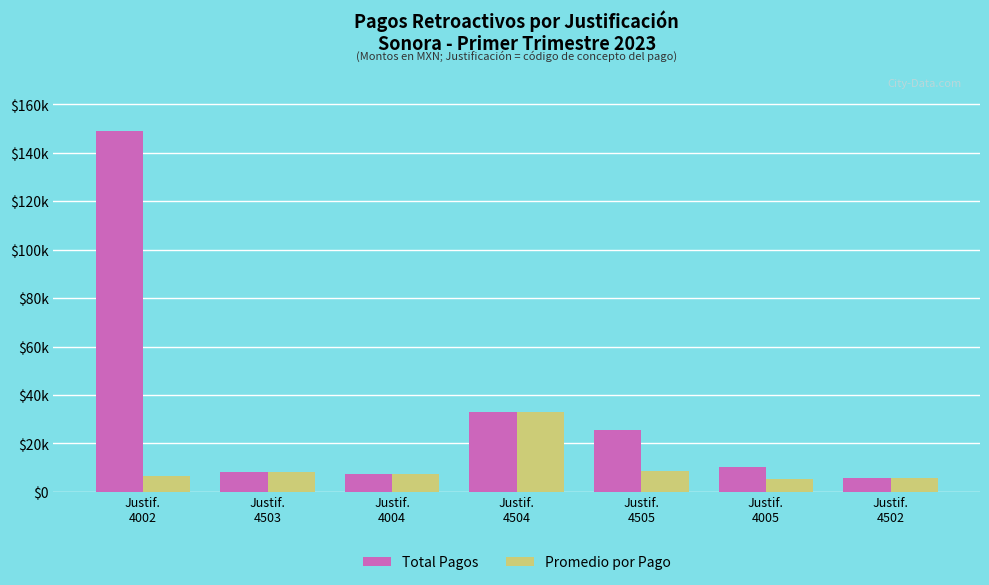

Reading right to left, extract all data points from this chart.

Total Pagos: 5538.0	10285.6	25547.3	33066.4	7242.1	8127.8	149134.2
Promedio por Pago: 5538.0	5142.8	8515.8	33066.4	7242.1	8127.8	6484.1